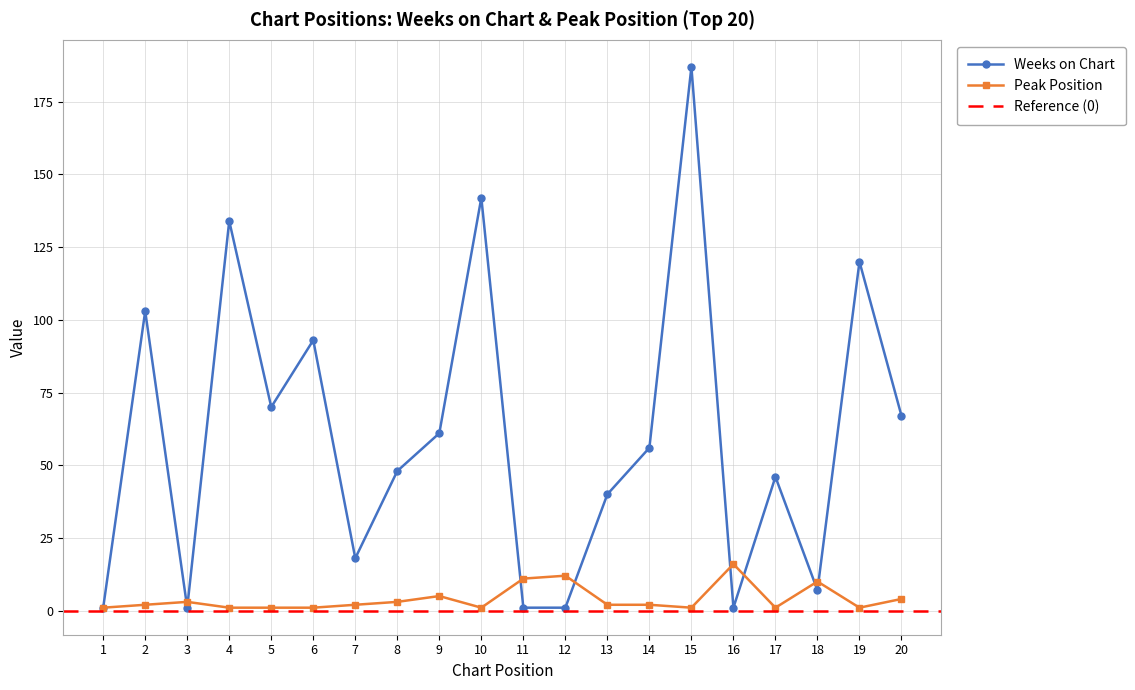

At which category does Peak Position reach its first local peak?

3